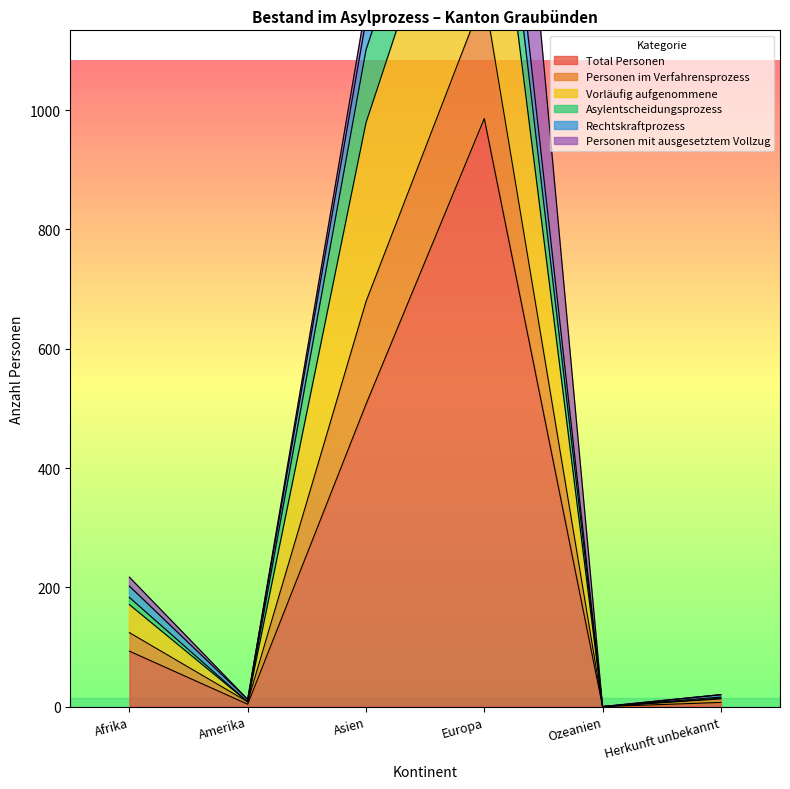

The Total Personen series shows 507 at Asien. True or false?

True